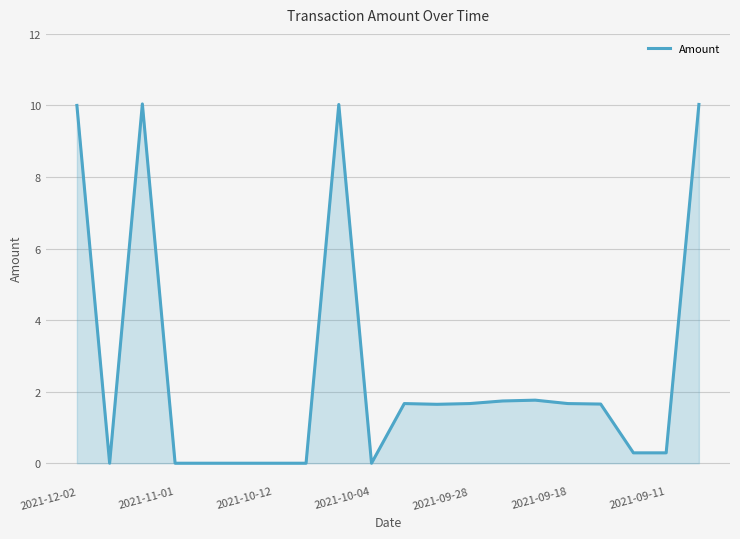

True or false: there are more than 2 points higher than both neighbors.

True